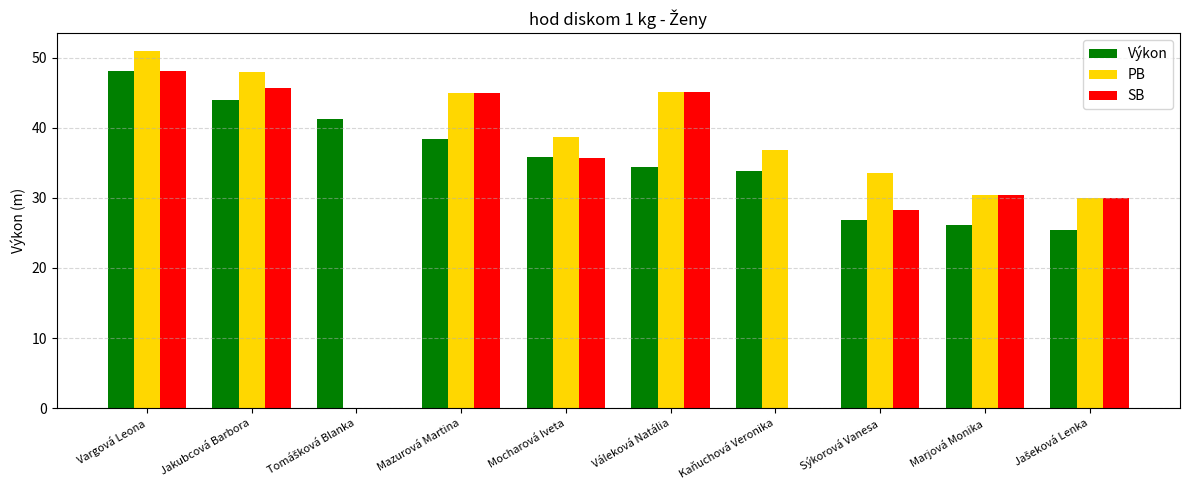

Is it true that Výkon equals 33.8 at Kaňuchová Veronika?

True